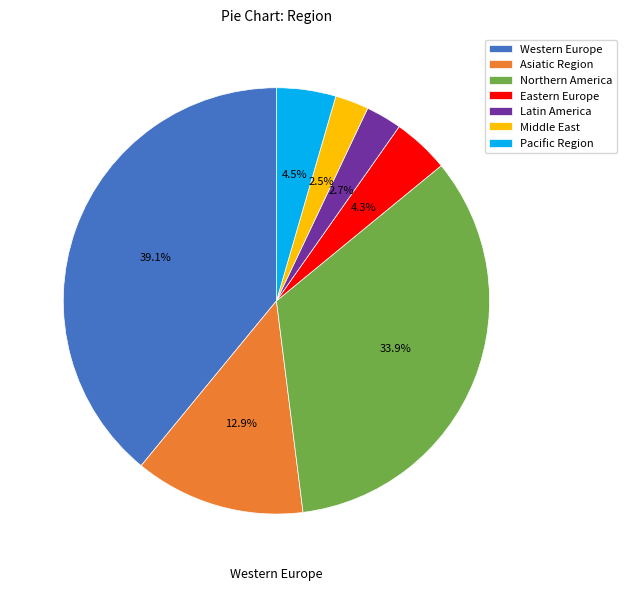

Which category has the biggest portion of the pie?

Western Europe